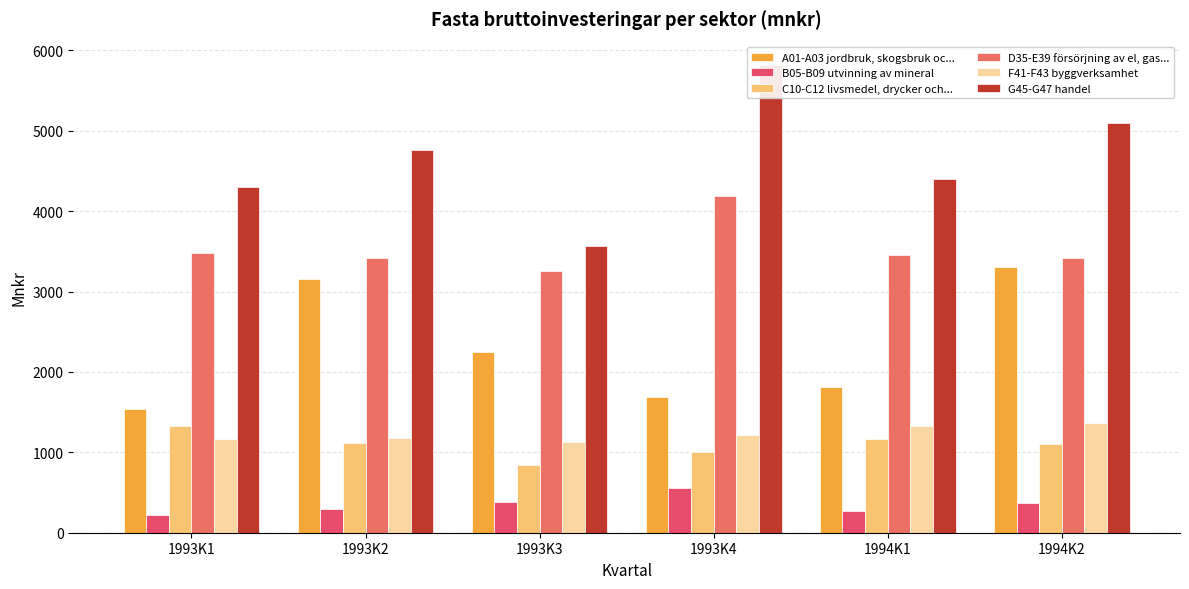

What is the lowest value of the A01-A03 jordbruk, skogsbruk och fiske series?

1541